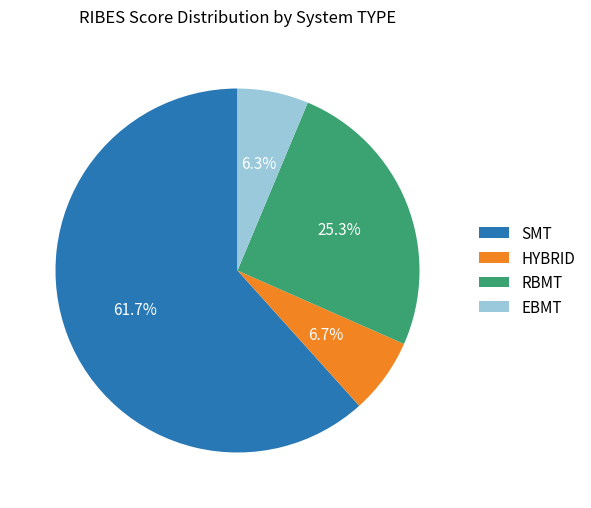

What is the largest slice in the pie chart?

SMT